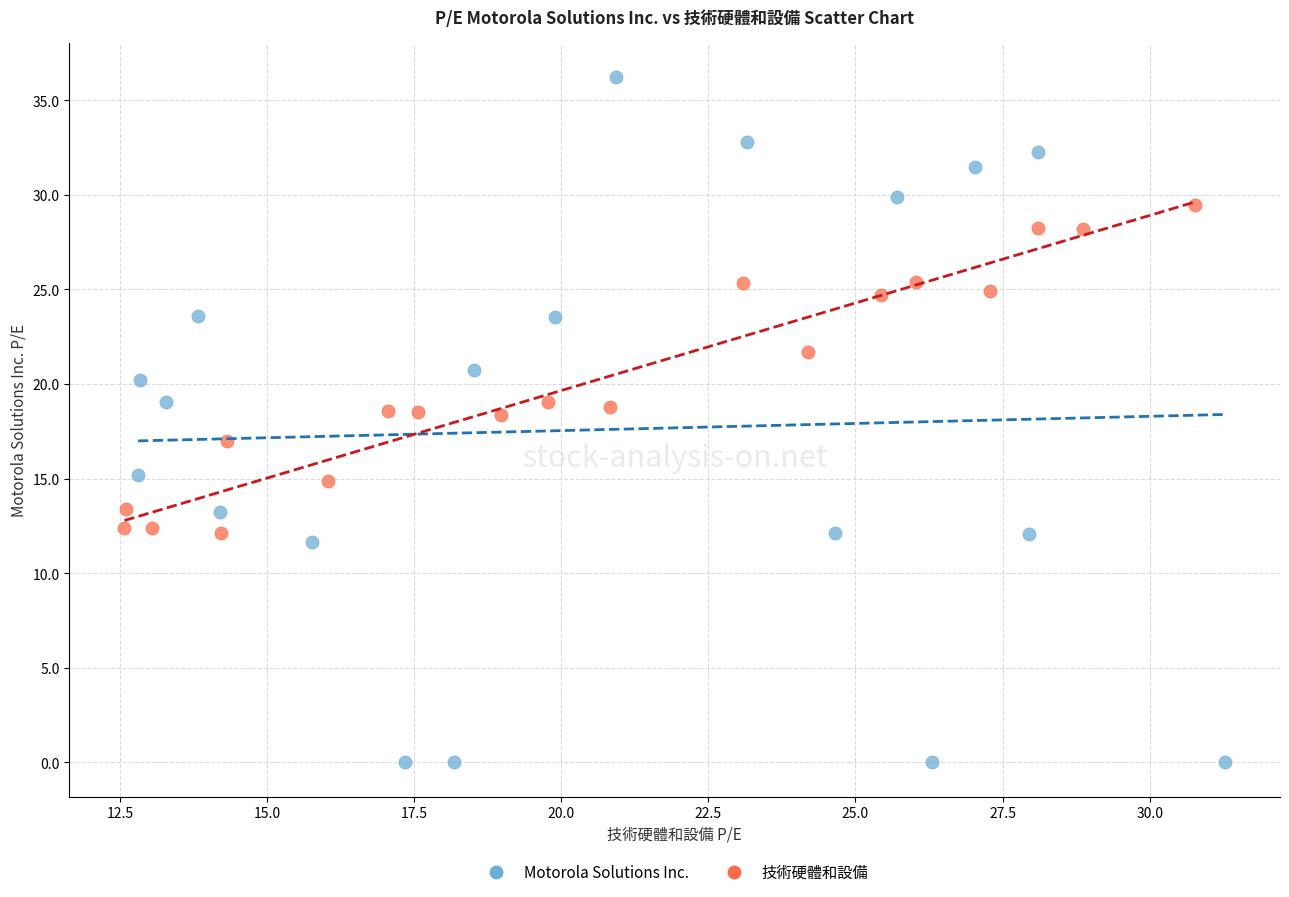

Which series contains the lowest Y value?

Motorola Solutions Inc.